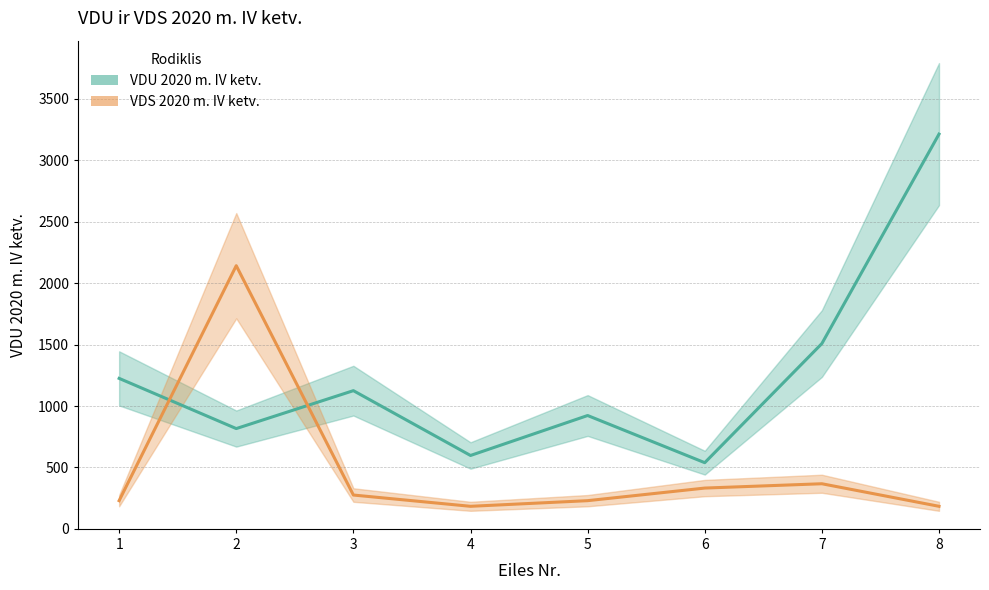

Where is the first local minimum for VDS 2020 m. IV ketv.?

4